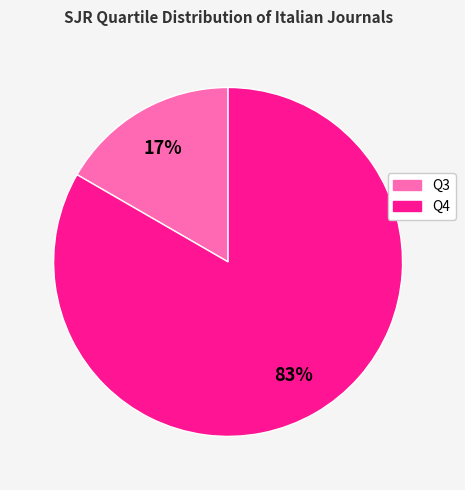

Which slice represents more than half of the pie?

Q4